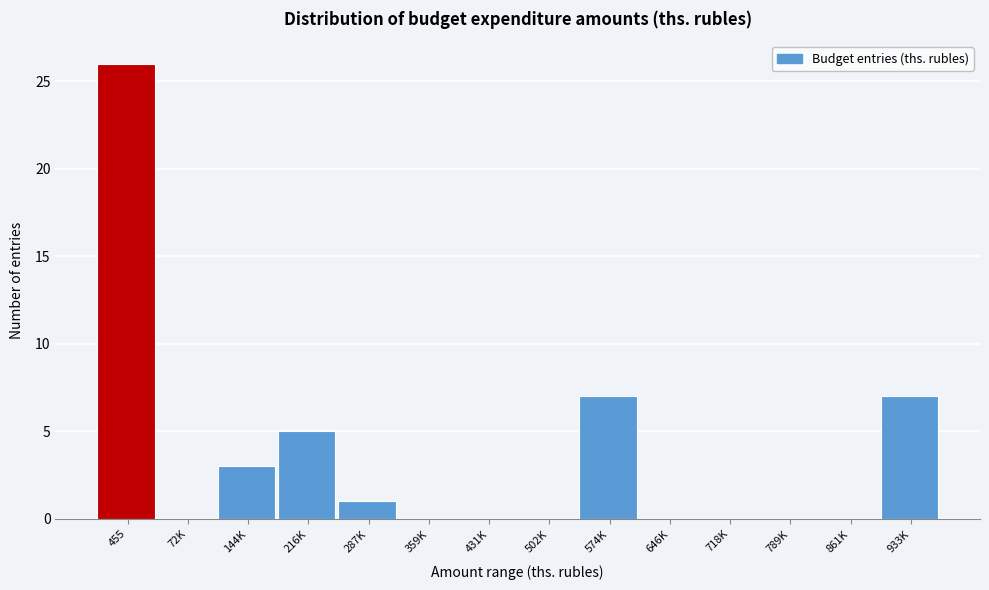

Reading right to left, list all the values displayed in this chart.

933K=7	861K=0	789K=0	718K=0	646K=0	574K=7	502K=0	431K=0	359K=0	287K=1	216K=5	144K=3	72K=0	455=26